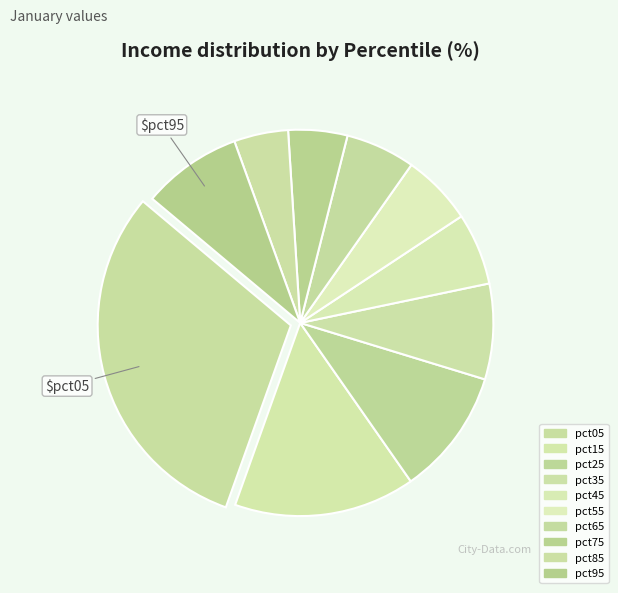

Count the number of slices in the pie.

10